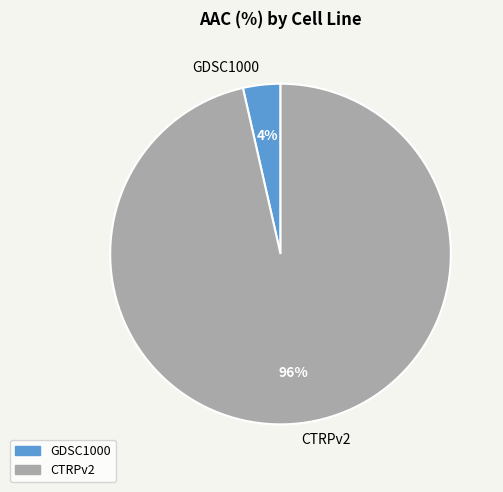

Do GDSC1000 and CTRPv2 together represent more than half of the pie?

Yes